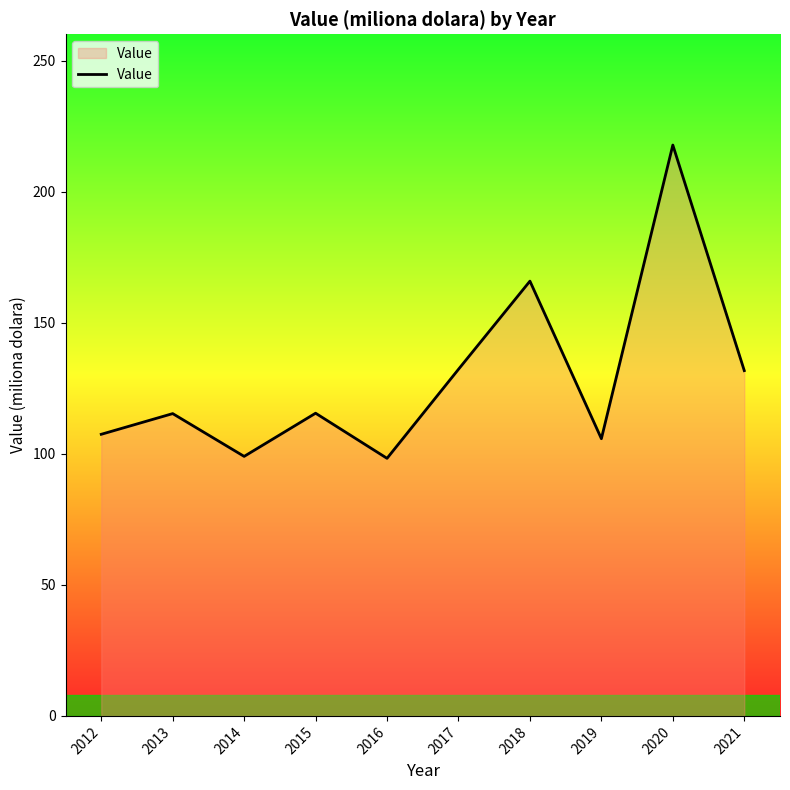

Where does the data first go above 115?

2013